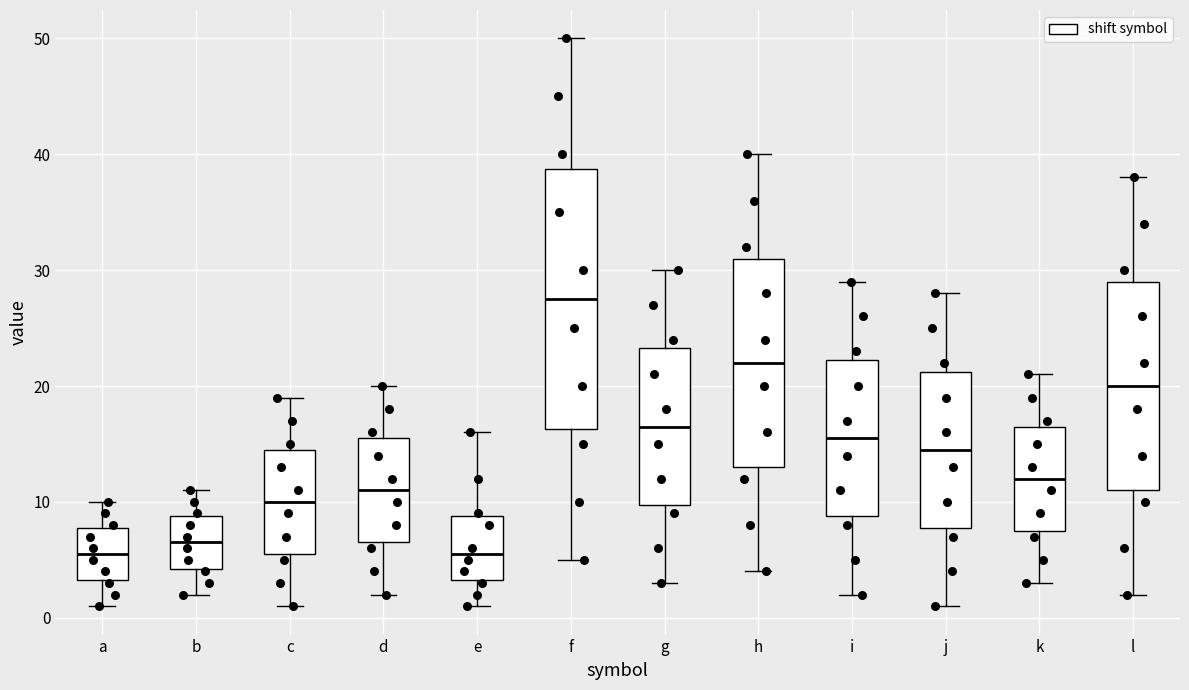

Comparing the boxes themselves (not the whiskers), which one is the tallest?

f